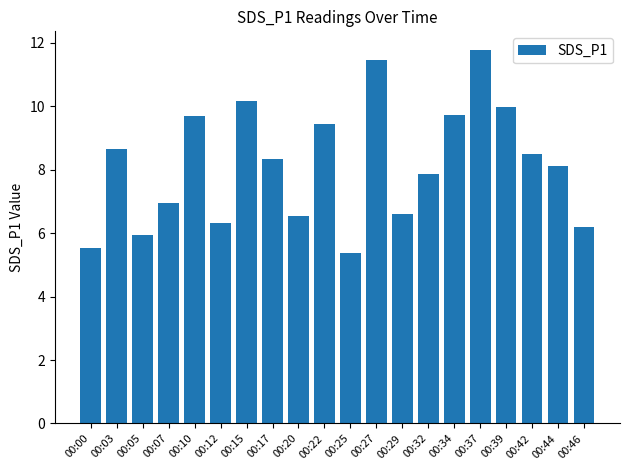

What is the ratio of the value at 00:20 to the value at 00:03?

0.8